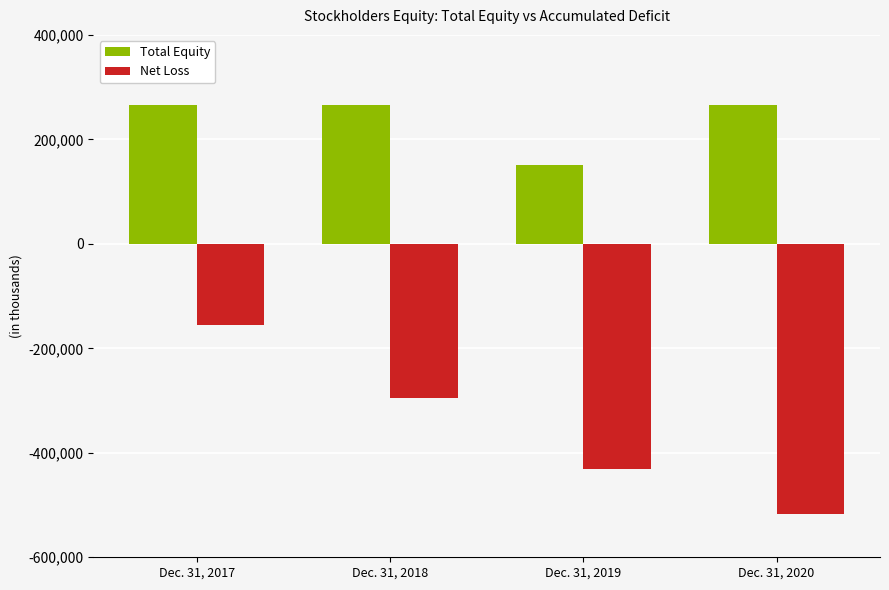

Rank the categories by Net Loss value from highest to lowest.

Dec. 31, 2017, Dec. 31, 2018, Dec. 31, 2019, Dec. 31, 2020